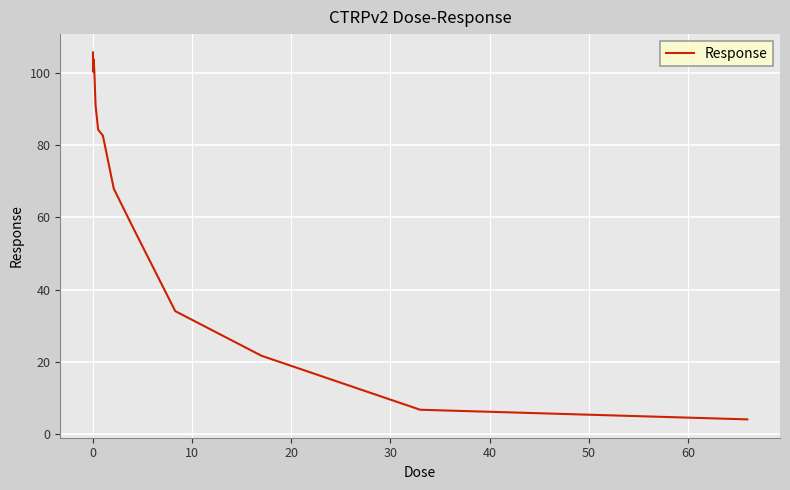

What is the greatest value displayed?

105.7